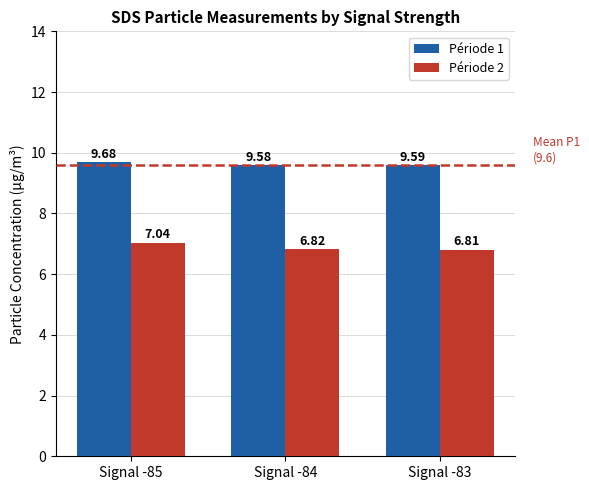

What is the total value across all series at Signal -83?

16.4